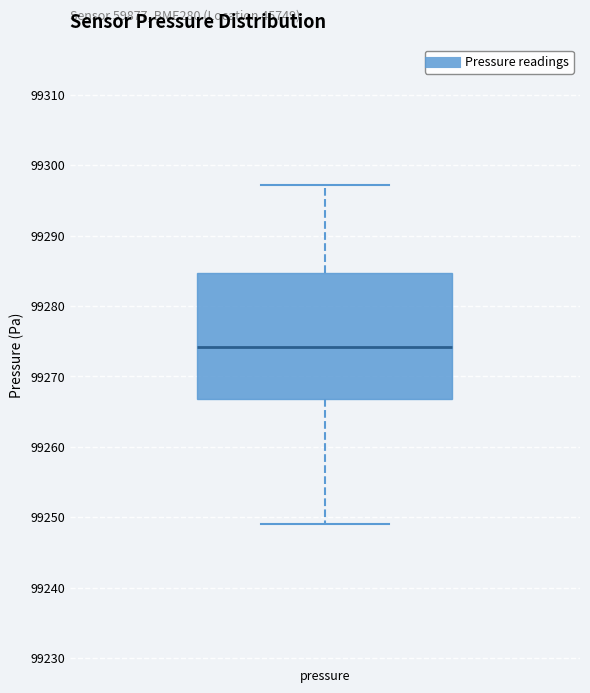

Read this box plot against the y-axis: the position of the median line, the range covered by the box, and the ends of both whiskers. The values are not printed on the chart, so give them approximately, as read against the axis.

median 99274, box 99267 to 99285, whiskers 99249 to 99297